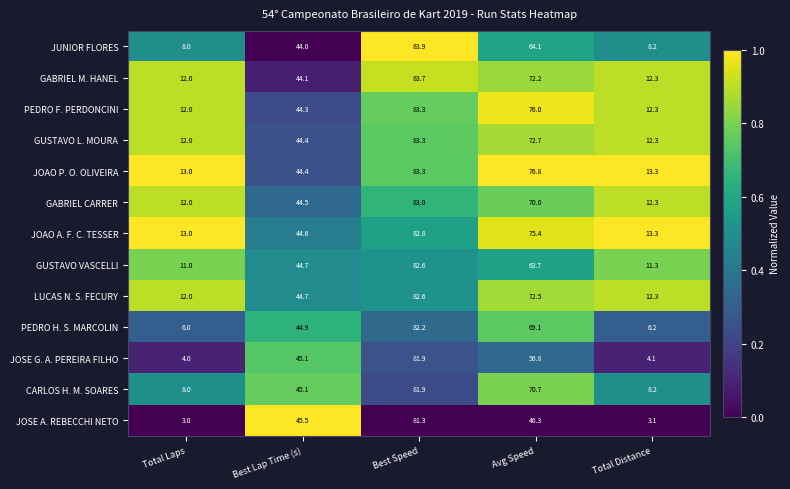

Read the JOSE G. A. PEREIRA FILHO value at Total Distance.

4.1